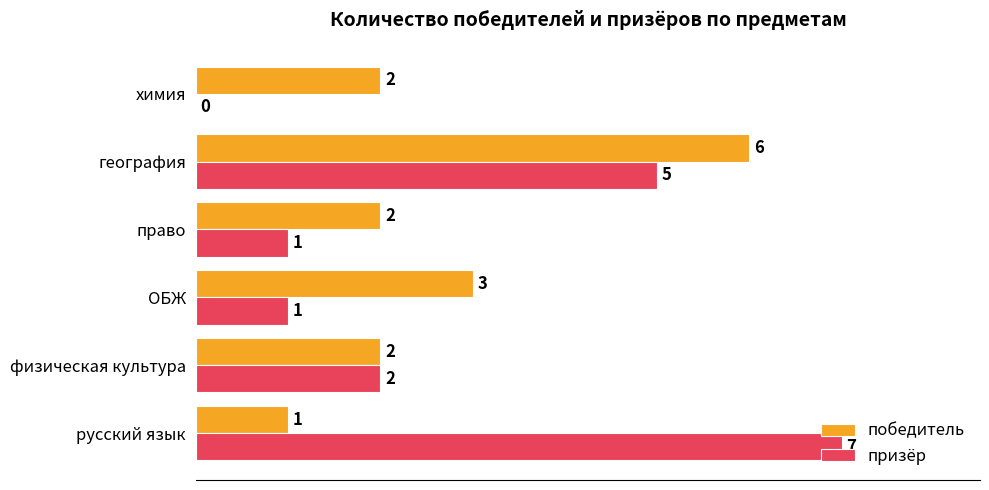

Is the value of победитель at ОБЖ greater than the value of призёр at география?

No